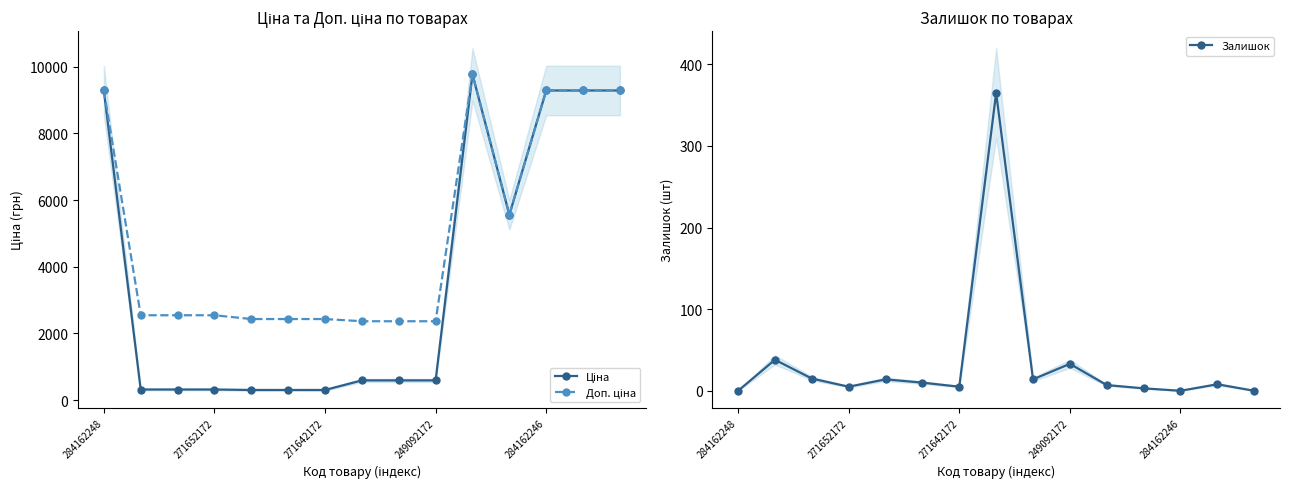

The value of Залишок at 284162246 is 0. True or false?

True